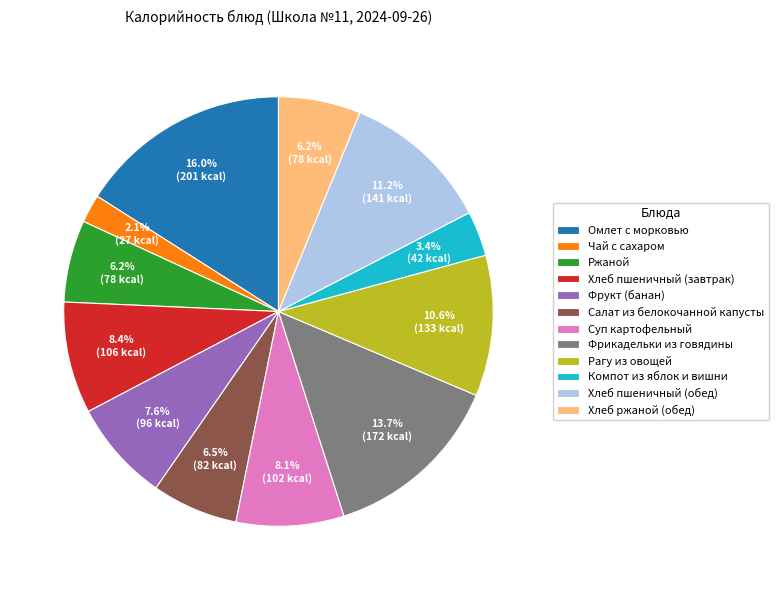

Is it true that Суп картофельный is 15% of the pie?

False